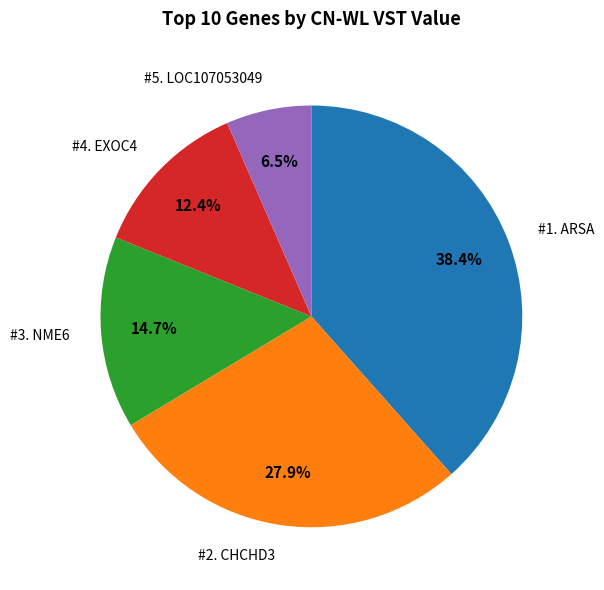

Does any single category account for the majority?

No